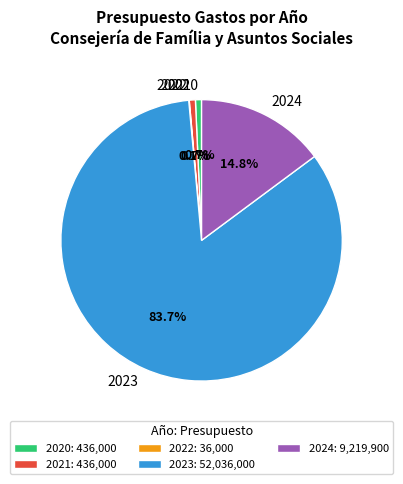

What is the ratio of the value at 2020 to the value at 2021?

1.0